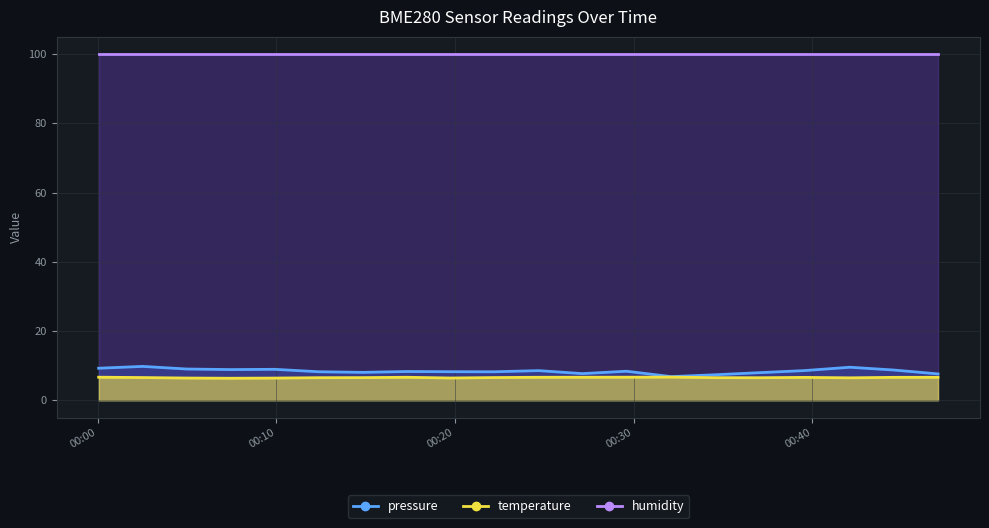

Where is temperature nearest to the value 6?

2023-12-29T00:07:27